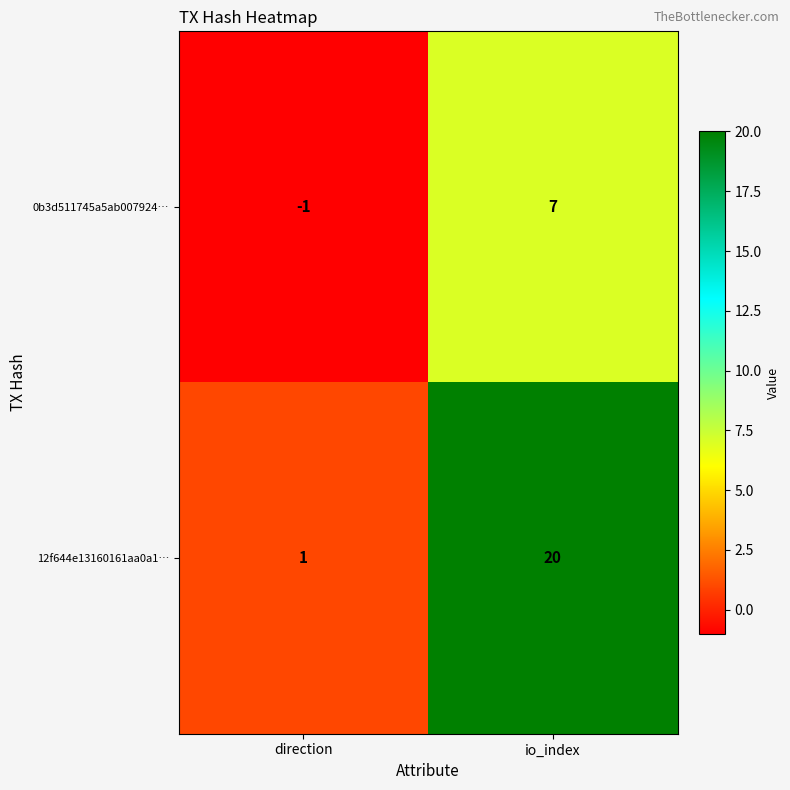

Rank the series by their average value, from lowest to highest.

0b3d511745a5ab007924…, 12f644e13160161aa0a1…